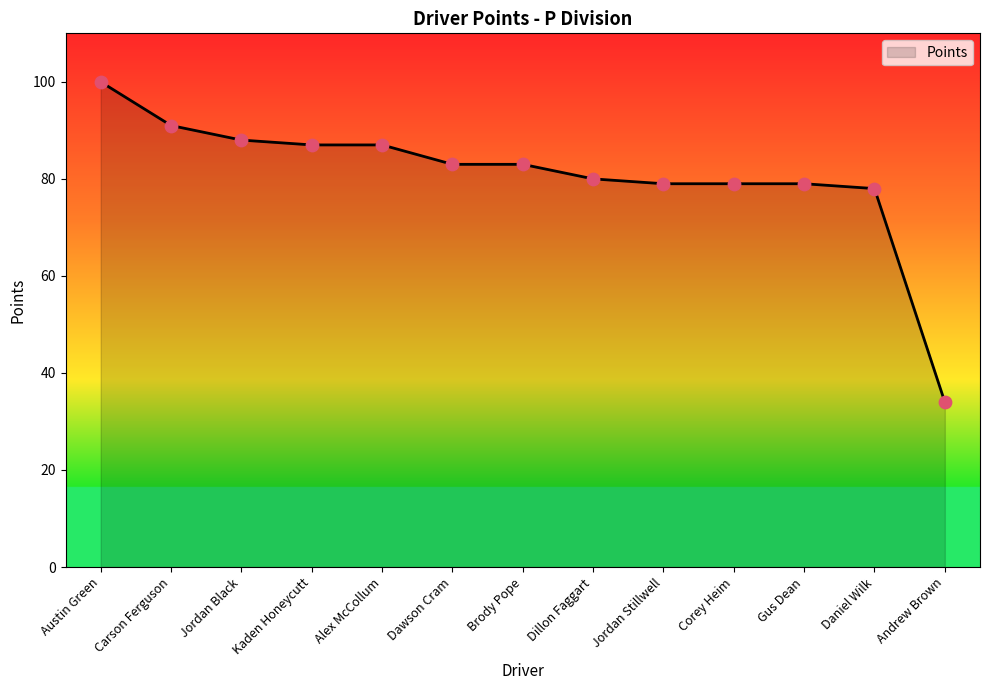

Between Carson Ferguson and Jordan Black, which is larger?

Carson Ferguson